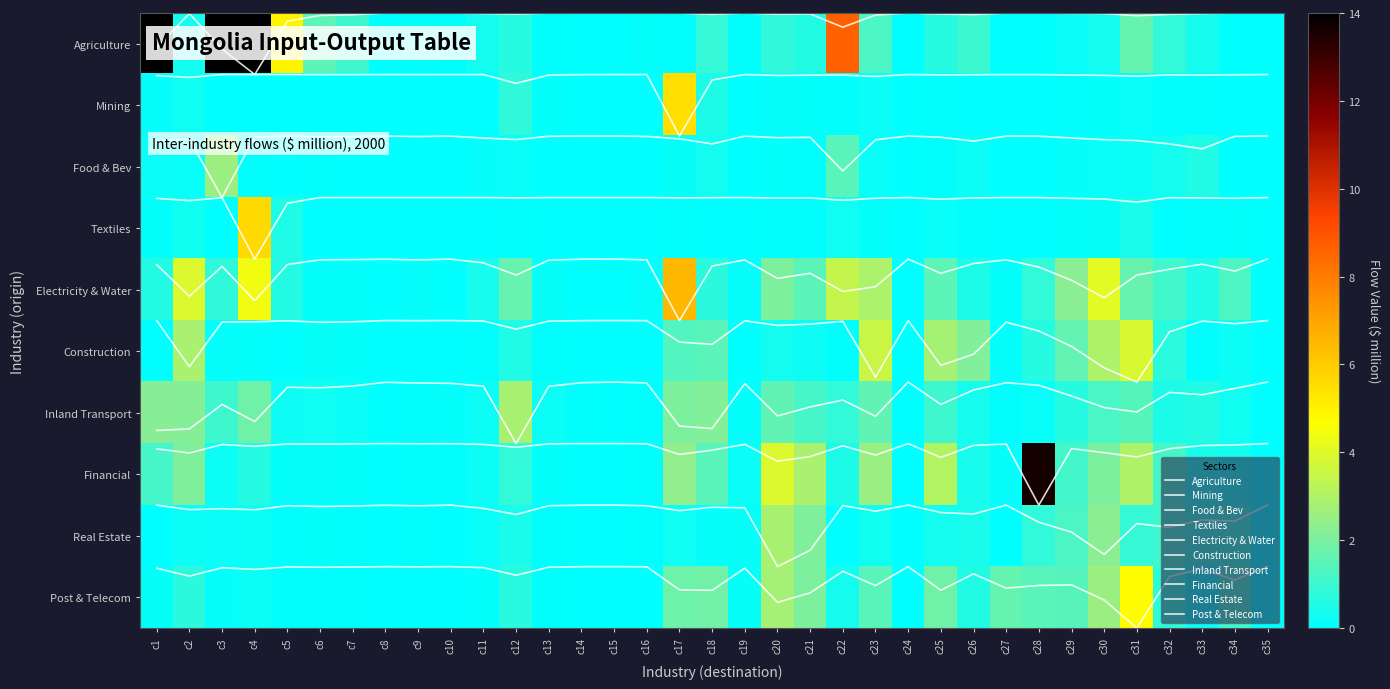

Rank the categories by Inland Transport value from lowest to highest.

c15, c35, c24, c8, c14, c27, c16, c9, c10, c19, c28, c7, c11, c13, c5, c6, c34, c26, c32, c33, c29, c22, c25, c3, c21, c30, c31, c20, c23, c4, c17, c18, c2, c1, c12